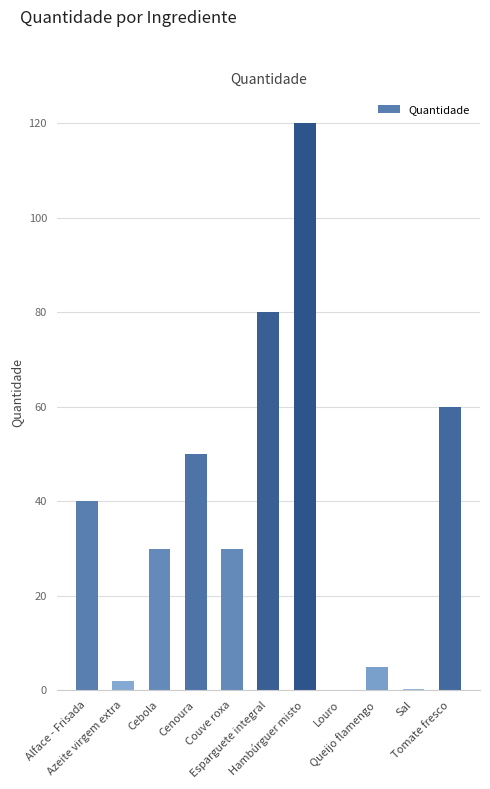

At which category does the chart reach its peak across all series?

Hambúrguer misto